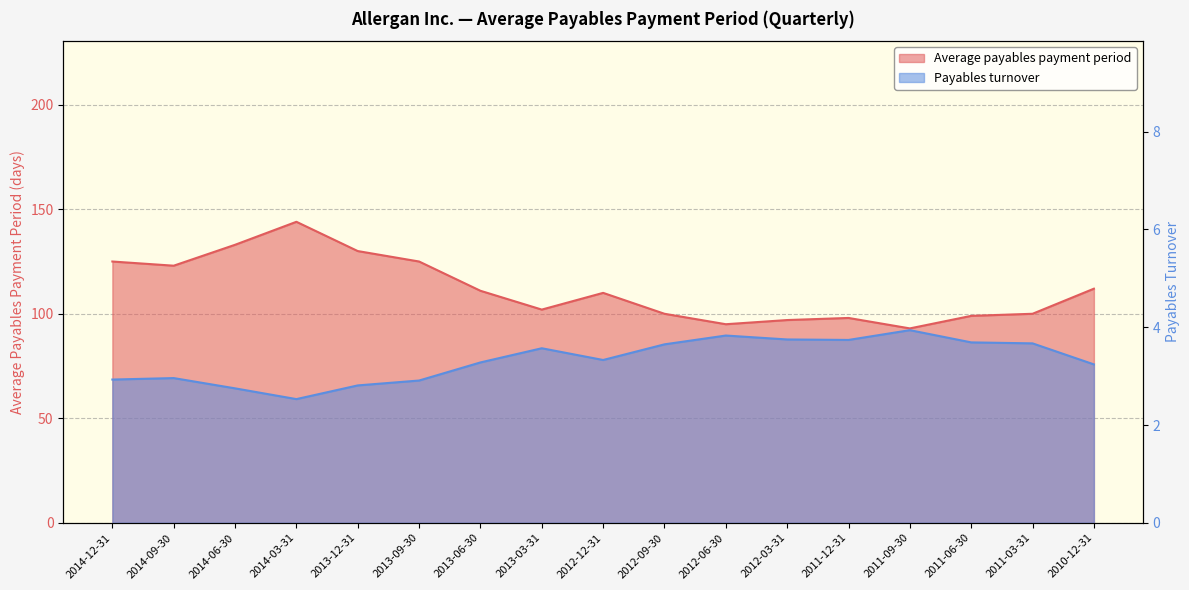

What are all the series names shown in the legend?

Average payables payment period, Payables turnover